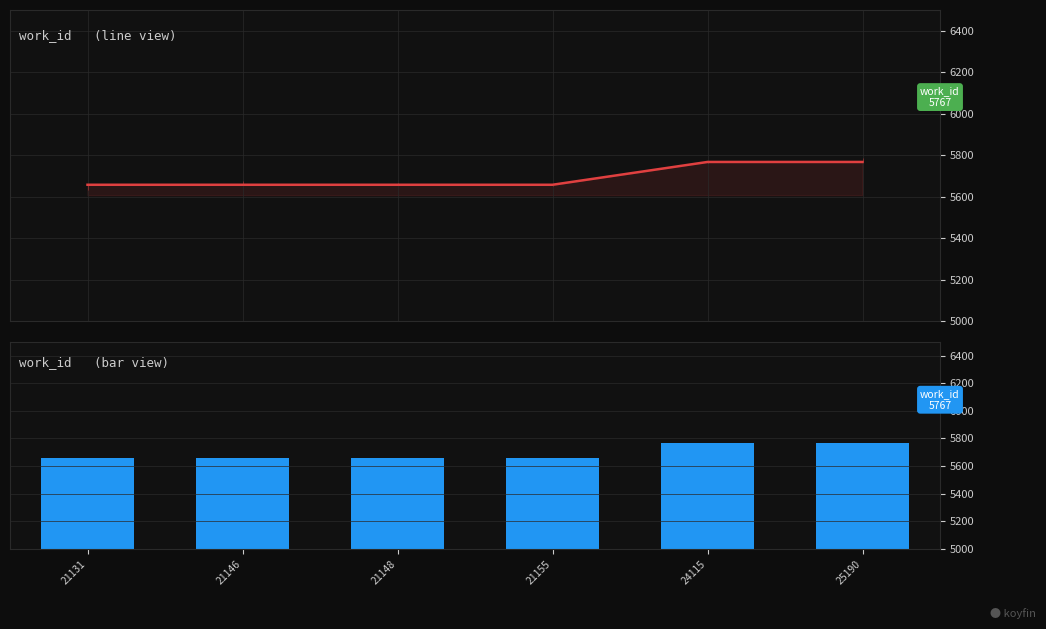

Count the number of values greater than 5657.

2